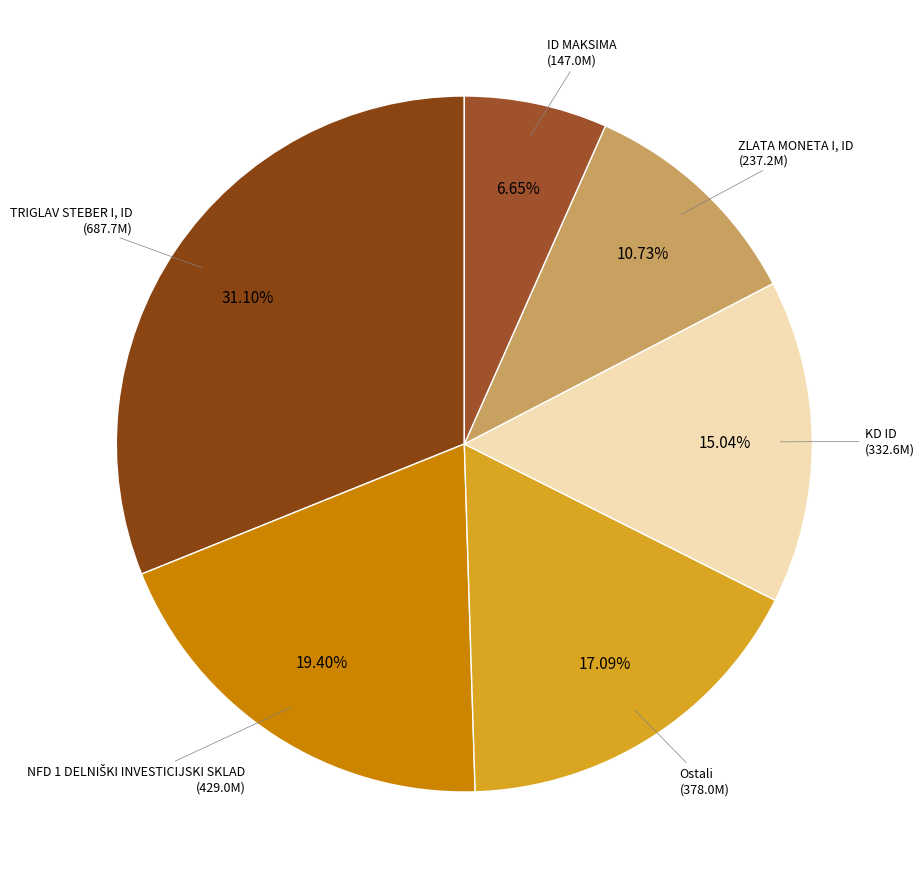

Which slice is the smallest?

ID MAKSIMA